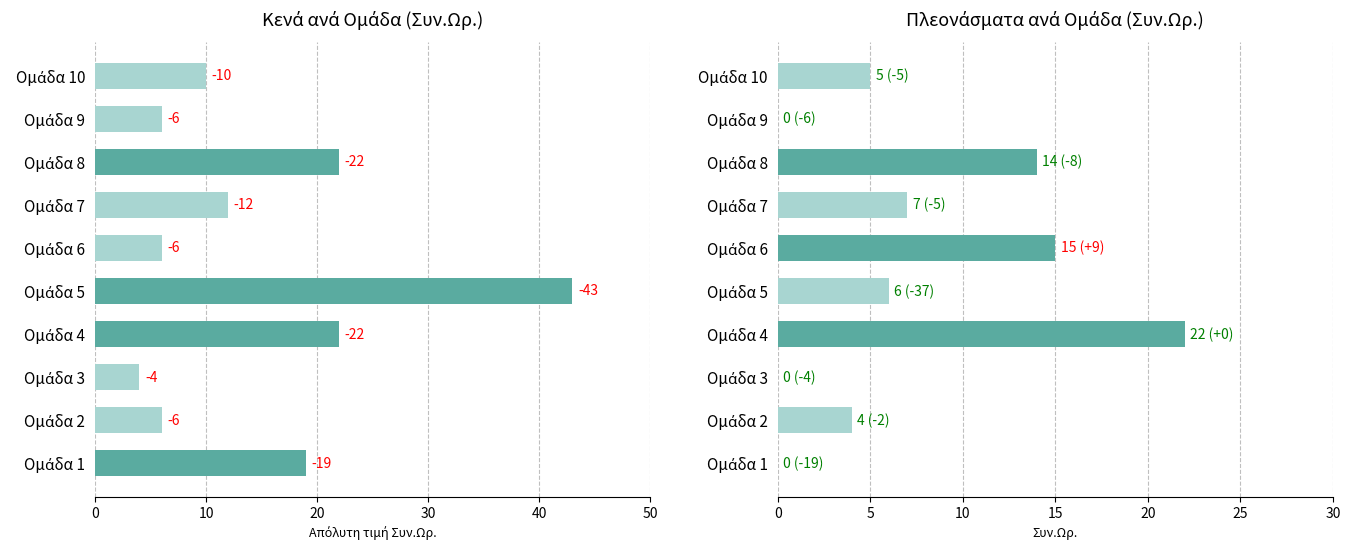

How many data points in Κενά (Συν.Ωρ. αρνητικά) are less than 12?

5